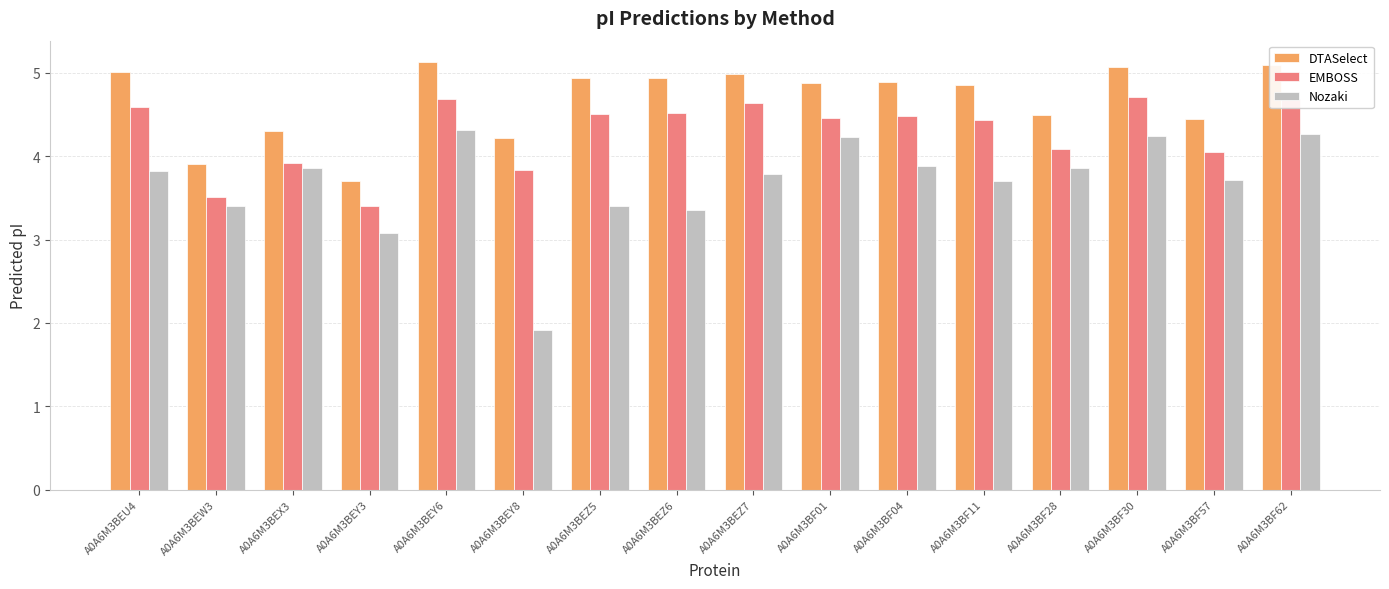

How many bars are there in total?

48